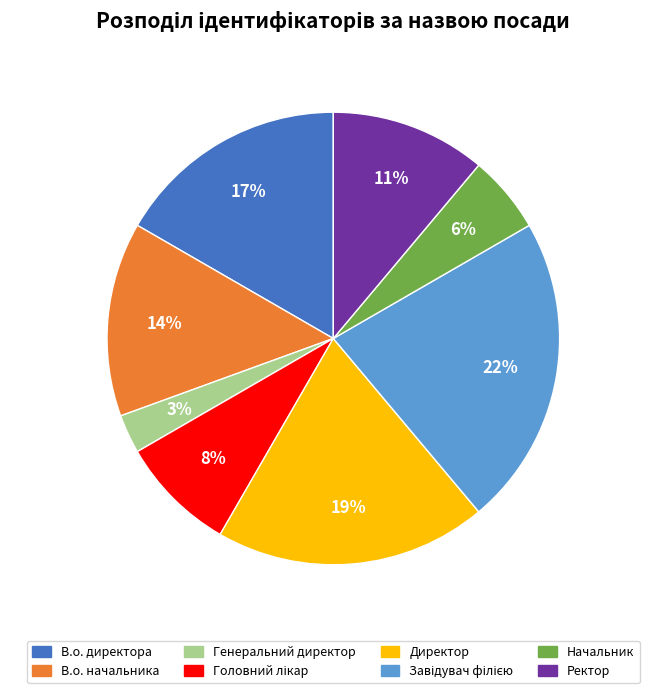

Does any single category account for the majority?

No